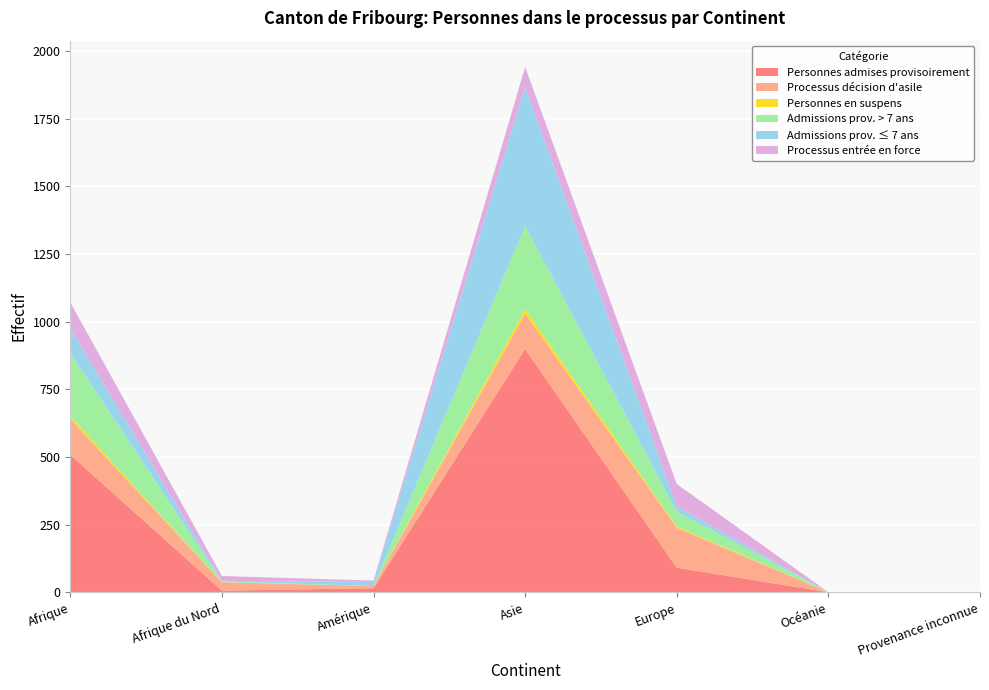

Reading right to left, what are all the values shown in this chart?

Personnes admises provisoirement: 0	0	91	899	15	6	508
Processus décision d'asile: 0	0	147	130	8	31	132
Personnes en suspens: 0	0	5	17	0	0	11
Admissions prov. > 7 ans: 0	0	56	307	0	3	232
Admissions prov. ≤ 7 ans: 0	0	19	513	15	2	92
Processus entrée en force: 0	0	82	75	5	18	96